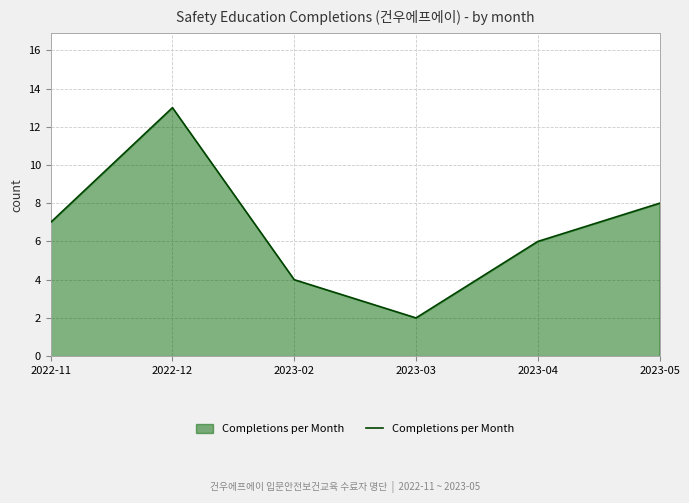

The chart shows a value of 6 at 2023-04. True or false?

True